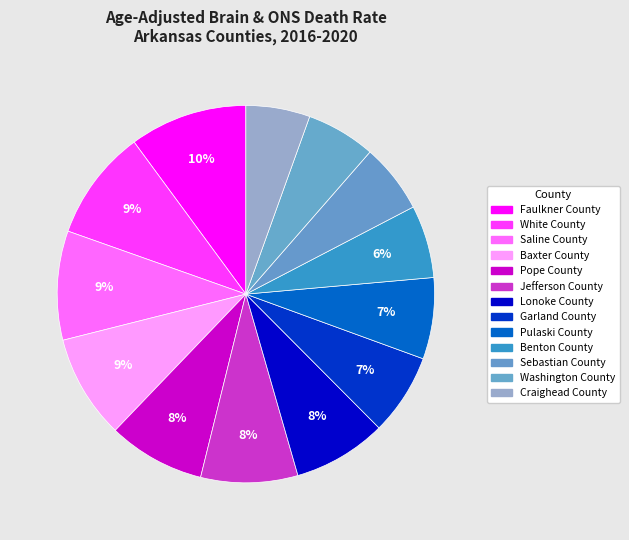

Which slice is the largest?

Faulkner County